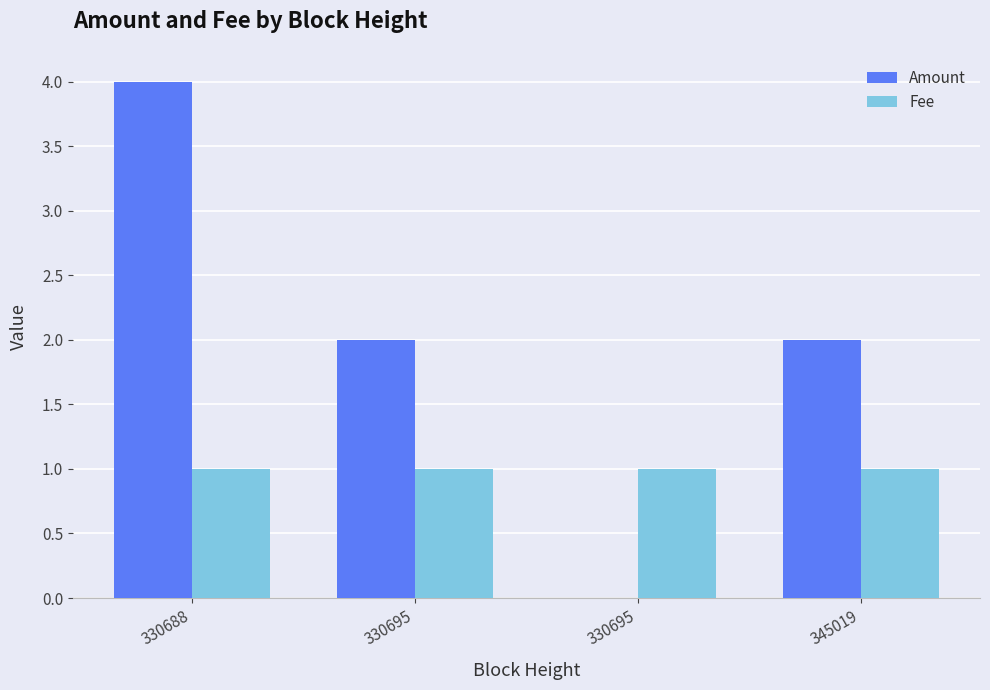

What are all the series names shown in the legend?

Amount, Fee